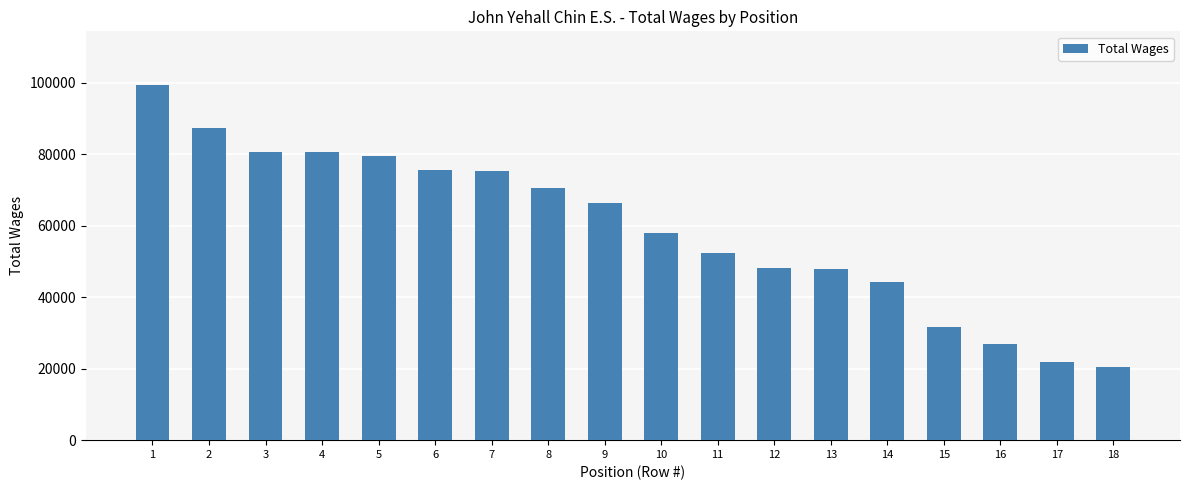

What is the approximate value at 12?

48205